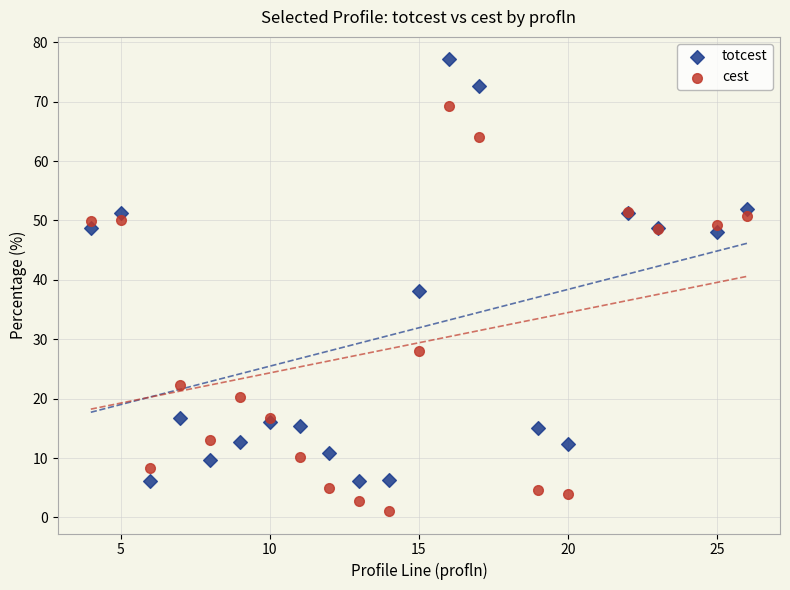

In the totcest series, what Y value is closest to 41?

38.1